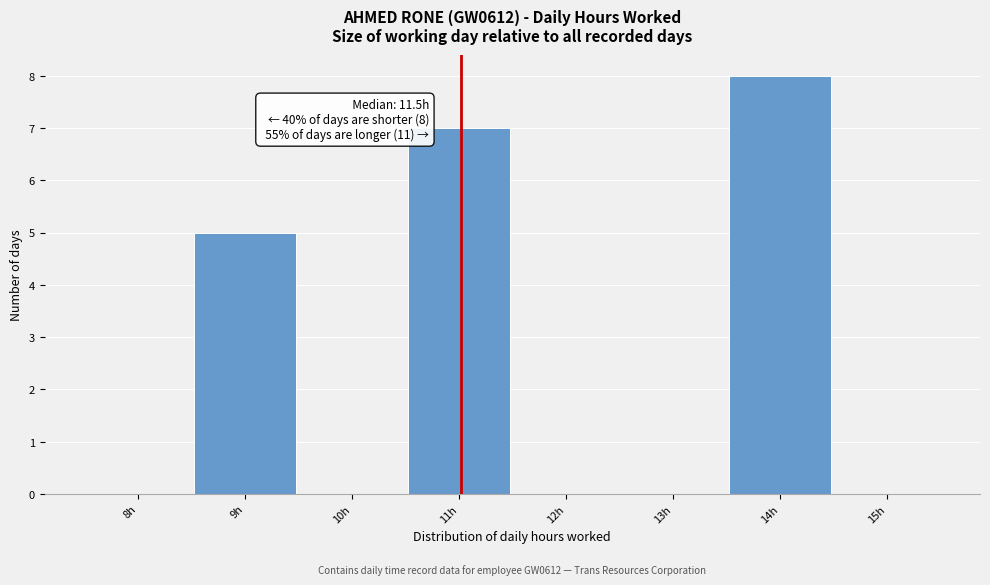

Reading right to left, what are all the values shown in this chart?

15h=0	14h=8	13h=0	12h=0	11h=7	10h=0	9h=5	8h=0